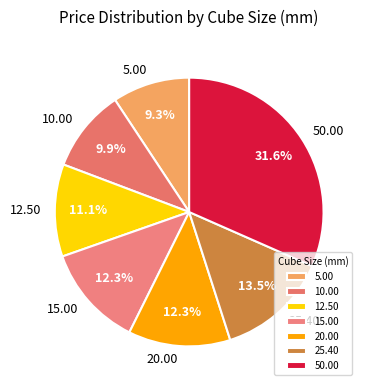

Approximately how many times larger is the value at 12.50 compared to 25.40?

0.8